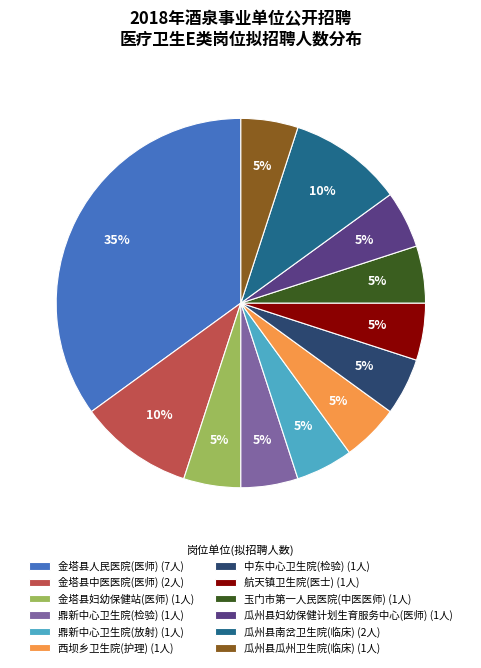

Which has a higher value, 金塔县人民医院(医师) or 鼎新中心卫生院(检验)?

金塔县人民医院(医师)